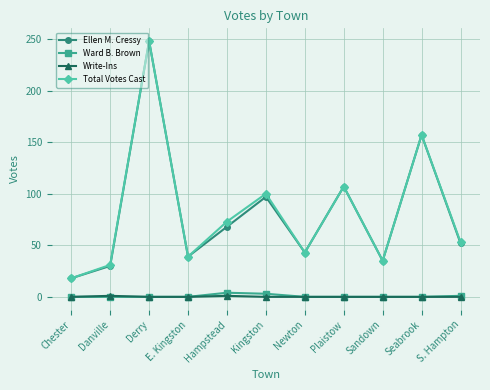

Count the number of categories in the chart.

11